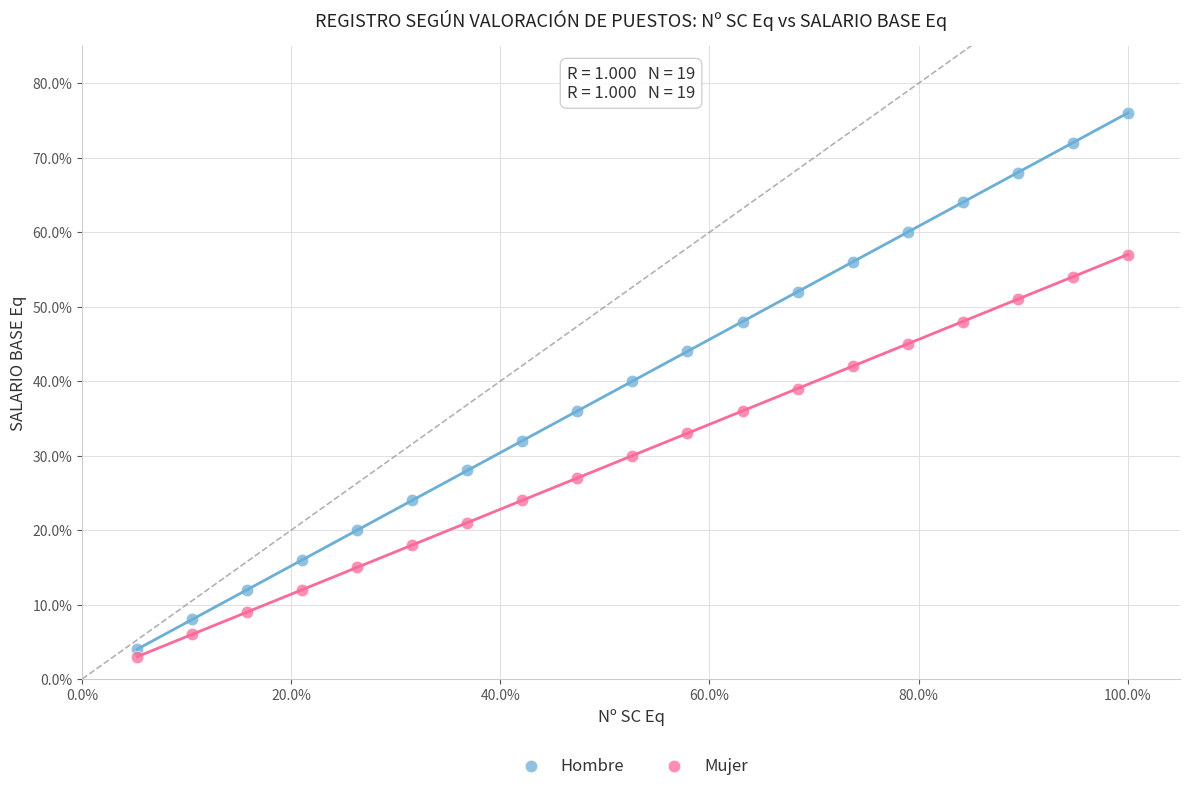

Which series has the widest spread of Y values?

Hombre